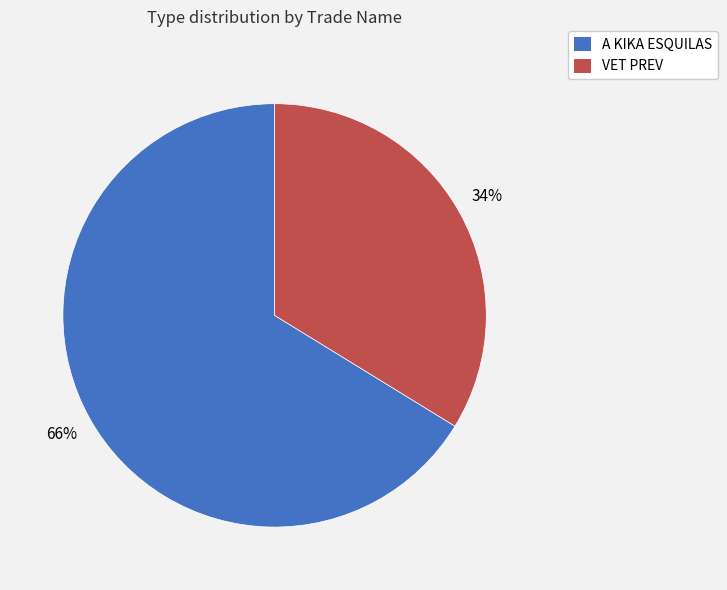

Combined, do VET PREV and A KIKA ESQUILAS account for over 50%?

Yes